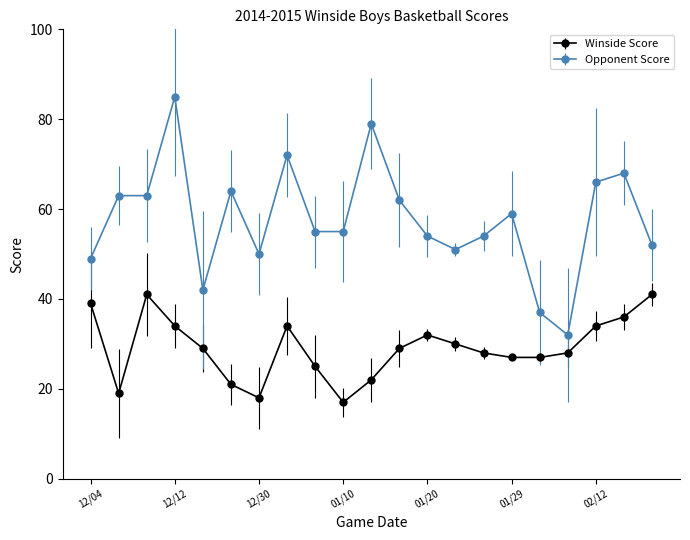

True or false: Opponent Score has more than 1 points higher than both neighbors.

True